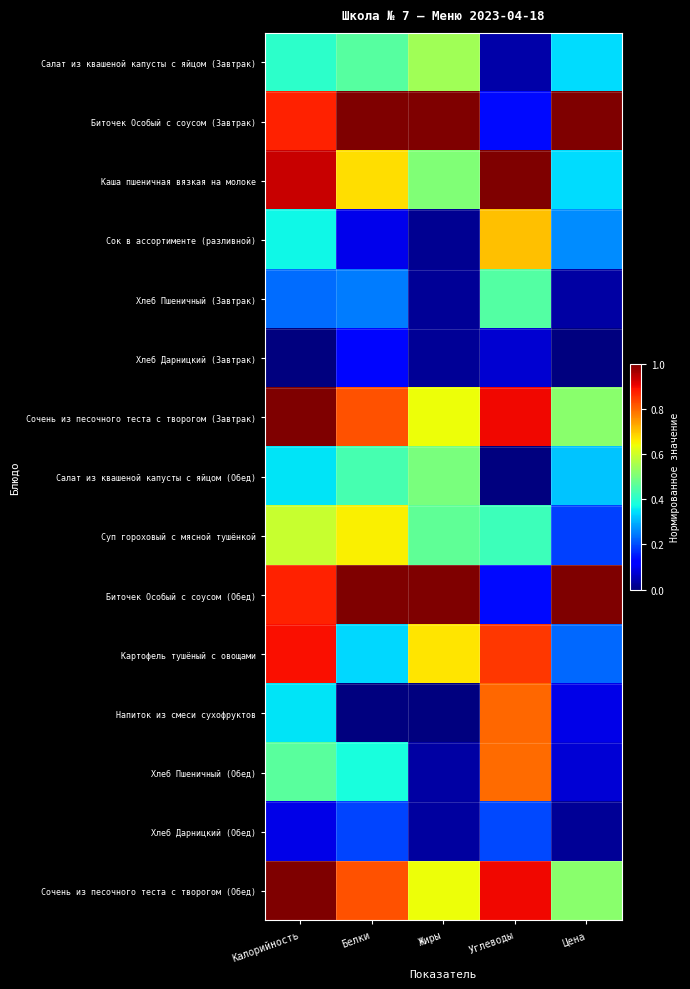

Which category has the highest value across all series?

Белки